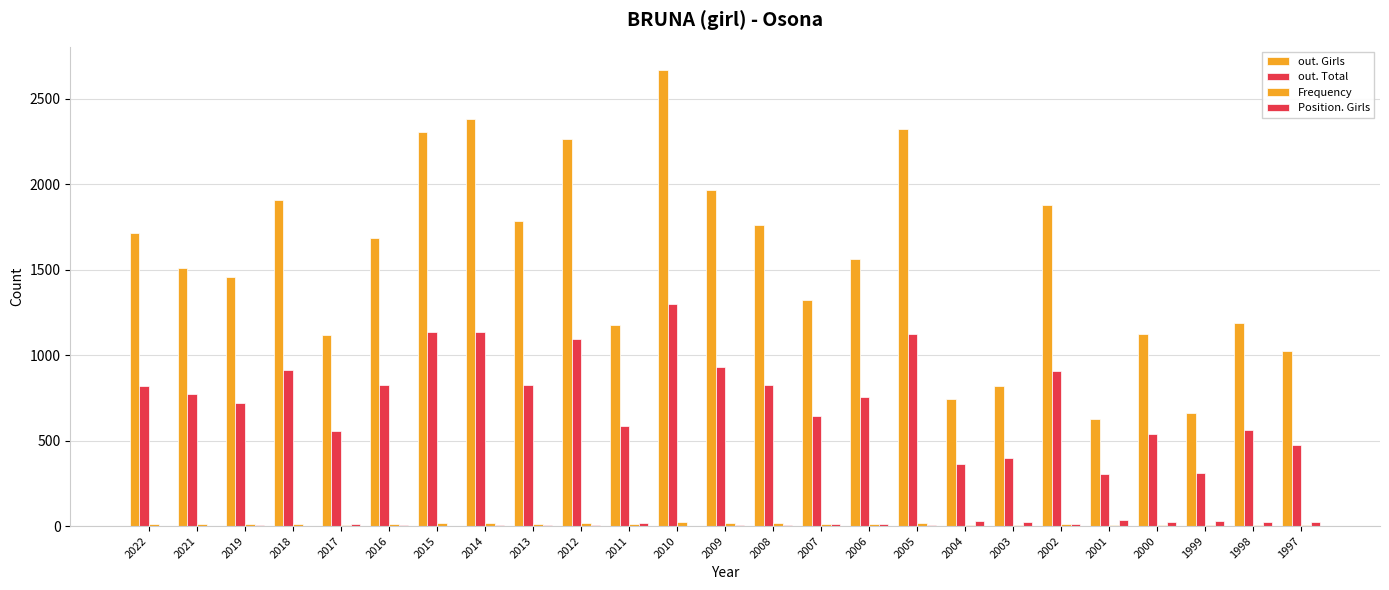

Which series changed the most between 2022 and 2017?

out. Girls